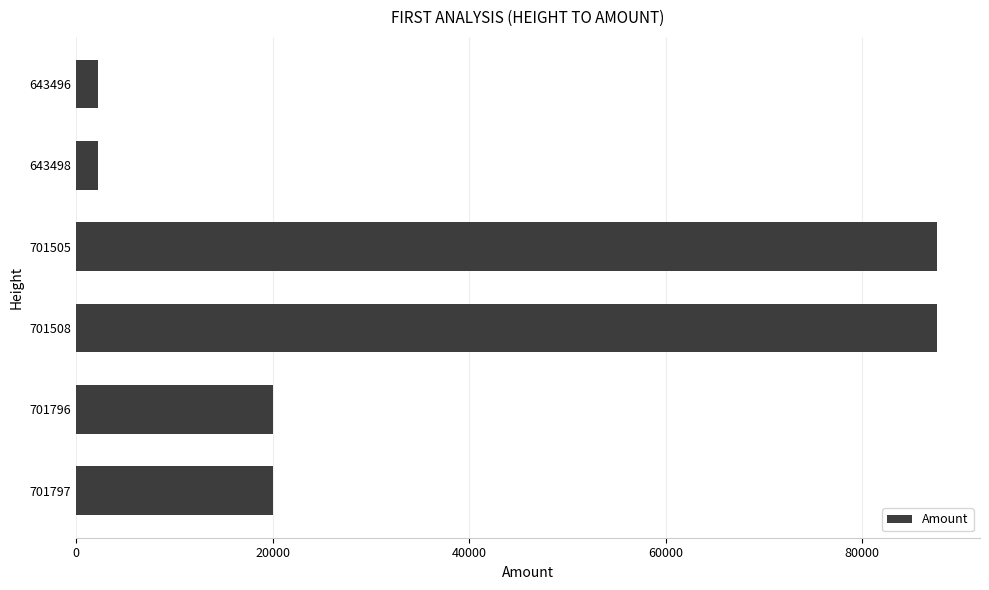

Is it true that the value at 701796 is 20003.5?

True